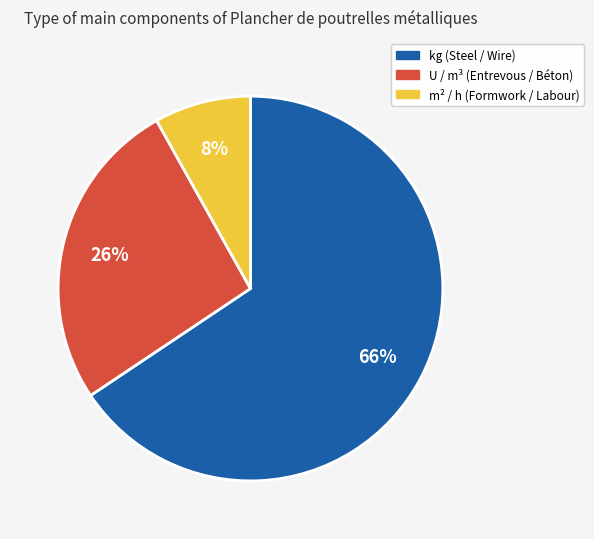

To the nearest percent, what is the difference between the largest and smallest slice percentages?

58%